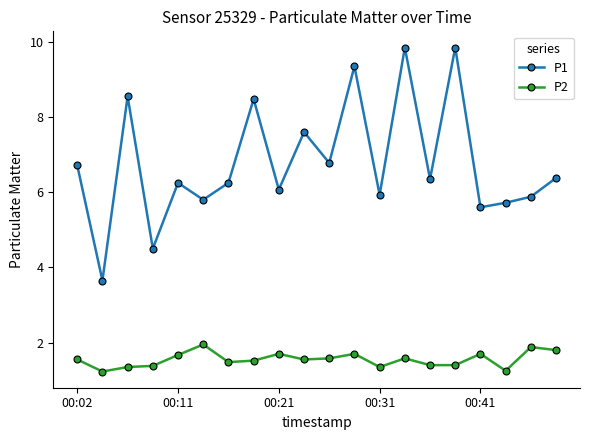

What is the value of the P1 point at the 18th from the left?

5.7